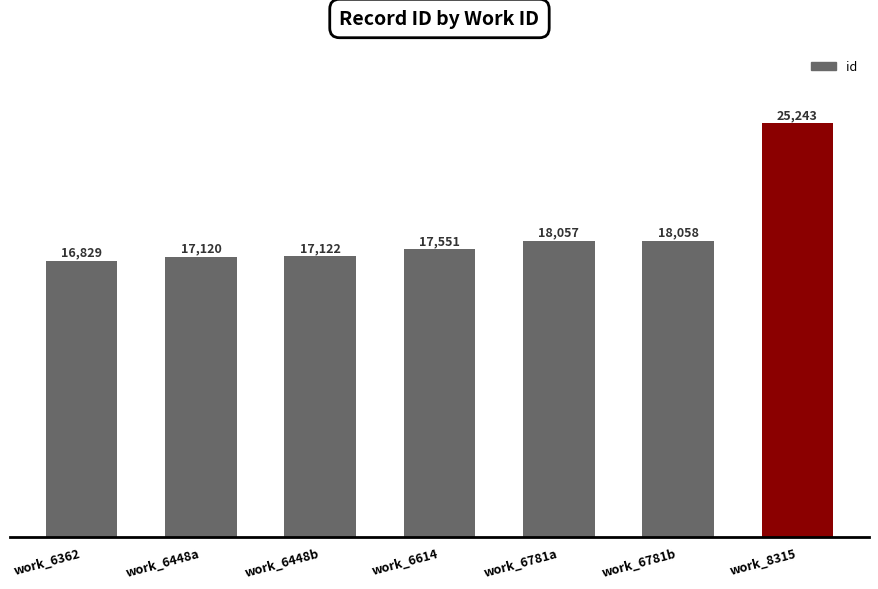

Approximately how many times larger is the value at work_6781a compared to work_6781b?

1.0